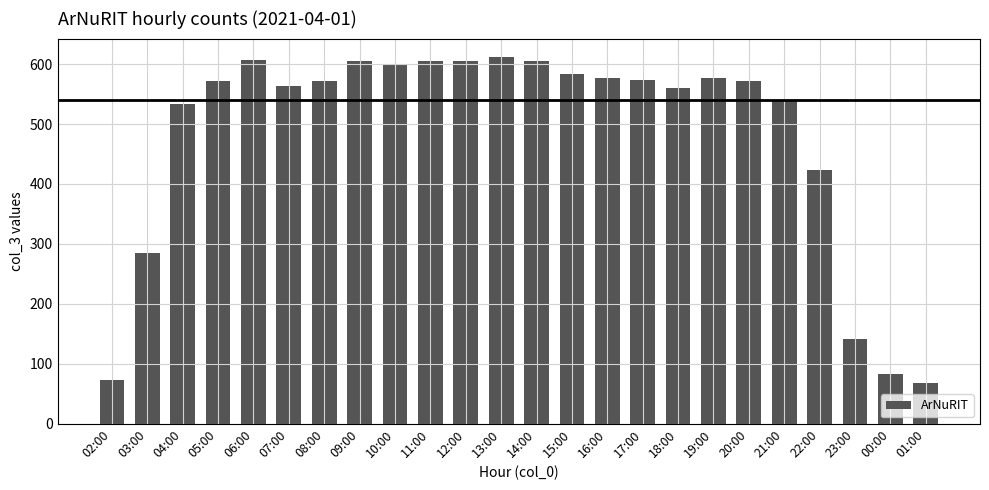

What is the smallest value displayed?

68